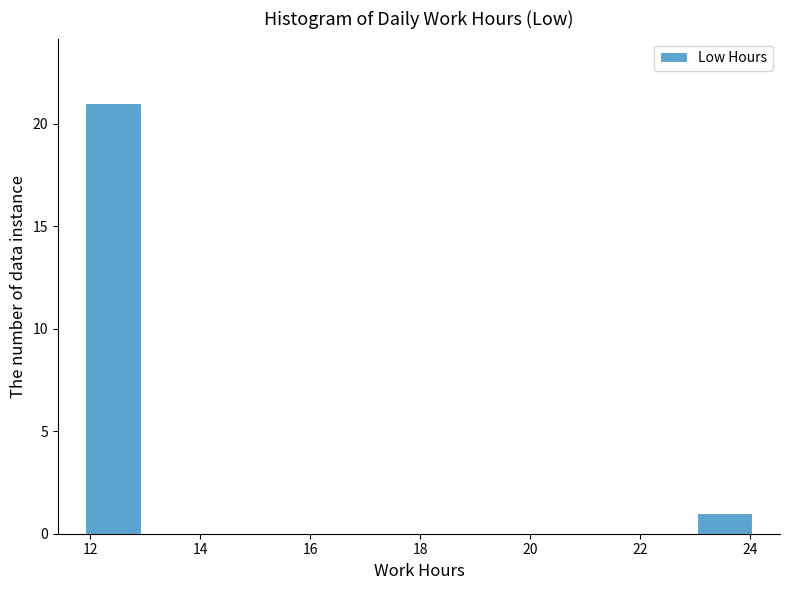

Which range on the x-axis has the tallest bar?

12 to 13